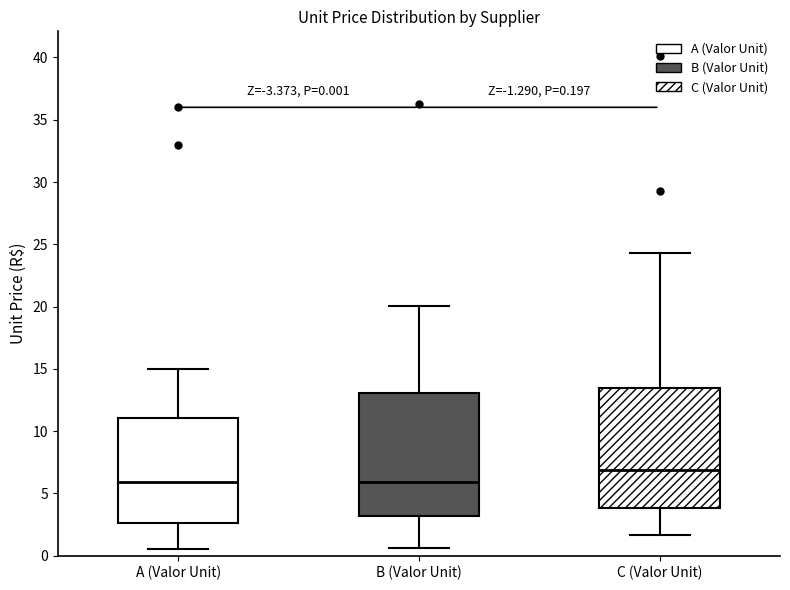

Which box has the highest median line?

C (Valor Unit)